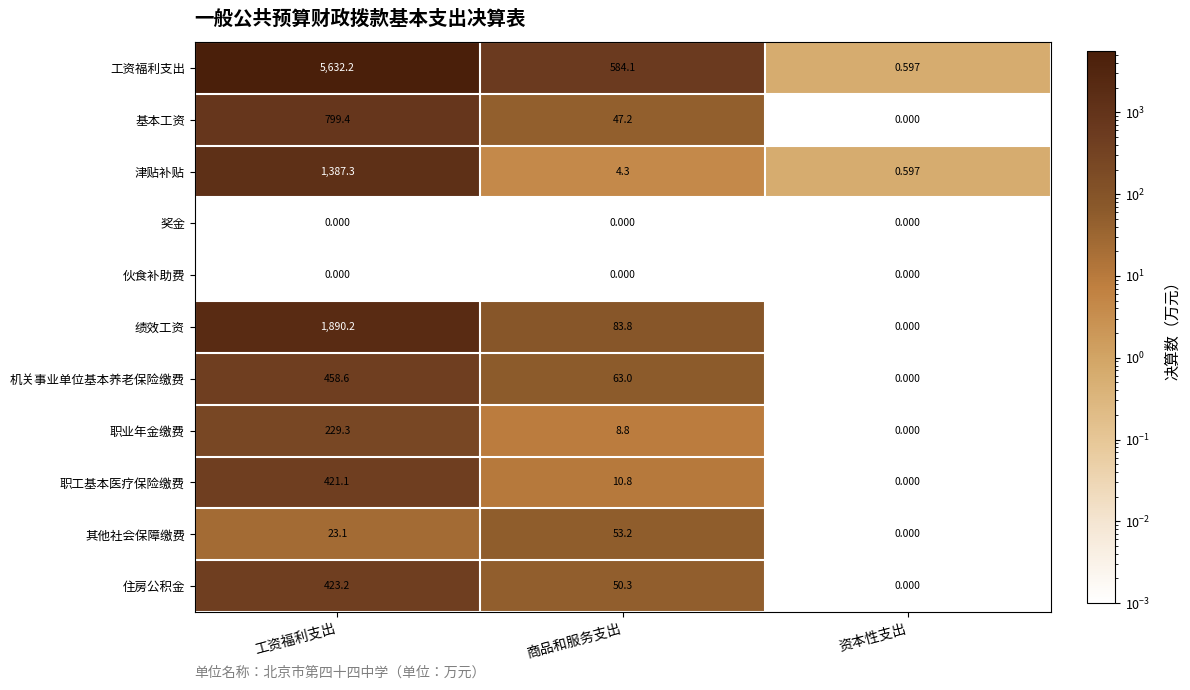

How many distinct data groups are displayed?

11